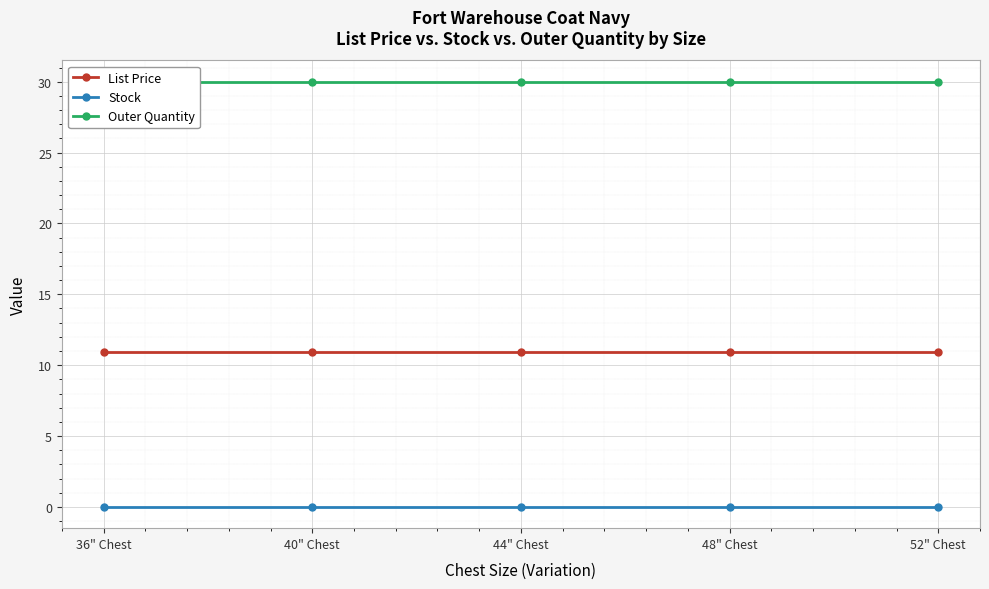

True or false: List Price has a value of 15.8 at 40" Chest.

False